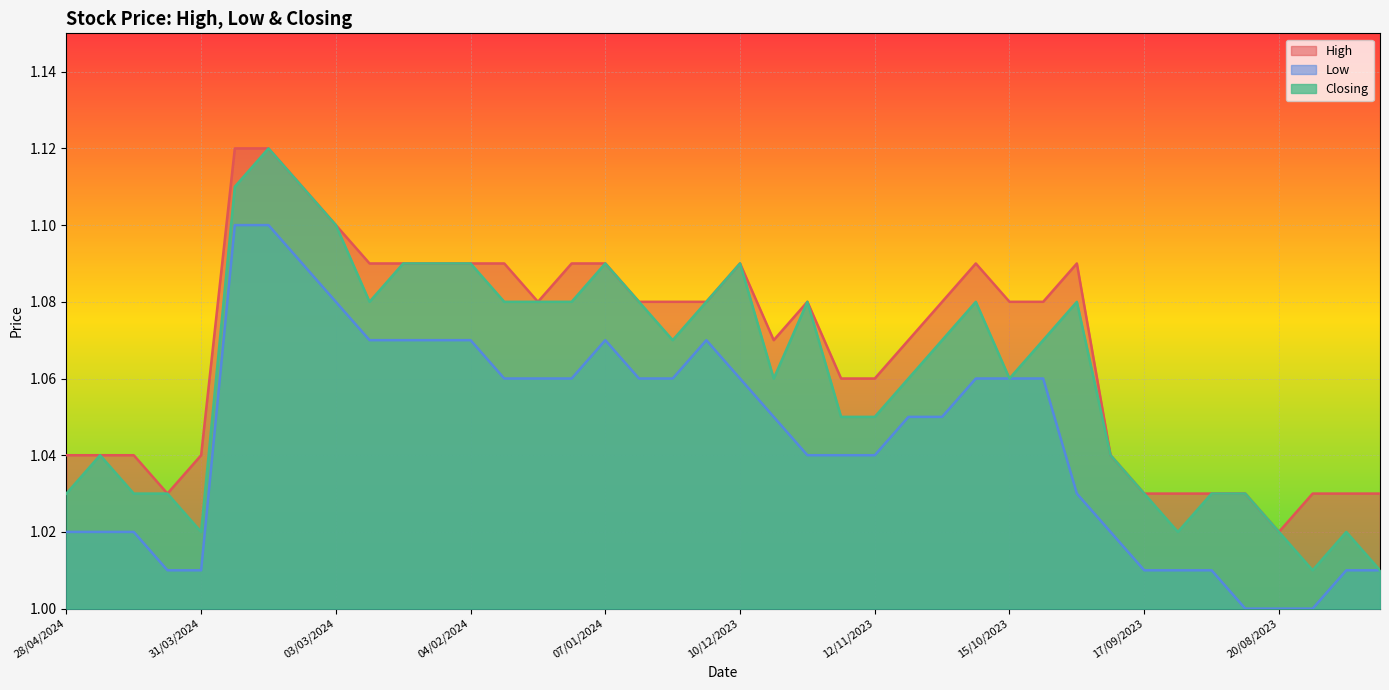

Reading right to left, transcribe all the data shown in this chart.

High: 30/07/2023=1.0	06/08/2023=1.0	13/08/2023=1.0	20/08/2023=1.0	27/08/2023=1.0	03/09/2023=1.0	10/09/2023=1.0	17/09/2023=1.0	24/09/2023=1.0	01/10/2023=1.1	08/10/2023=1.1	15/10/2023=1.1	22/10/2023=1.1	29/10/2023=1.1	05/11/2023=1.1	12/11/2023=1.1	19/11/2023=1.1	26/11/2023=1.1	03/12/2023=1.1	10/12/2023=1.1	17/12/2023=1.1	24/12/2023=1.1	31/12/2023=1.1	07/01/2024=1.1	14/01/2024=1.1	21/01/2024=1.1	28/01/2024=1.1	04/02/2024=1.1	11/02/2024=1.1	18/02/2024=1.1	25/02/2024=1.1	03/03/2024=1.1	10/03/2024=1.1	17/03/2024=1.1	24/03/2024=1.1	31/03/2024=1.0	07/04/2024=1.0	14/04/2024=1.0	21/04/2024=1.0	28/04/2024=1.0
Low: 30/07/2023=1.0	06/08/2023=1.0	13/08/2023=1.0	20/08/2023=1.0	27/08/2023=1.0	03/09/2023=1.0	10/09/2023=1.0	17/09/2023=1.0	24/09/2023=1.0	01/10/2023=1.0	08/10/2023=1.1	15/10/2023=1.1	22/10/2023=1.1	29/10/2023=1.1	05/11/2023=1.1	12/11/2023=1.0	19/11/2023=1.0	26/11/2023=1.0	03/12/2023=1.1	10/12/2023=1.1	17/12/2023=1.1	24/12/2023=1.1	31/12/2023=1.1	07/01/2024=1.1	14/01/2024=1.1	21/01/2024=1.1	28/01/2024=1.1	04/02/2024=1.1	11/02/2024=1.1	18/02/2024=1.1	25/02/2024=1.1	03/03/2024=1.1	10/03/2024=1.1	17/03/2024=1.1	24/03/2024=1.1	31/03/2024=1.0	07/04/2024=1.0	14/04/2024=1.0	21/04/2024=1.0	28/04/2024=1.0
Closing: 30/07/2023=1.0	06/08/2023=1.0	13/08/2023=1.0	20/08/2023=1.0	27/08/2023=1.0	03/09/2023=1.0	10/09/2023=1.0	17/09/2023=1.0	24/09/2023=1.0	01/10/2023=1.1	08/10/2023=1.1	15/10/2023=1.1	22/10/2023=1.1	29/10/2023=1.1	05/11/2023=1.1	12/11/2023=1.1	19/11/2023=1.1	26/11/2023=1.1	03/12/2023=1.1	10/12/2023=1.1	17/12/2023=1.1	24/12/2023=1.1	31/12/2023=1.1	07/01/2024=1.1	14/01/2024=1.1	21/01/2024=1.1	28/01/2024=1.1	04/02/2024=1.1	11/02/2024=1.1	18/02/2024=1.1	25/02/2024=1.1	03/03/2024=1.1	10/03/2024=1.1	17/03/2024=1.1	24/03/2024=1.1	31/03/2024=1.0	07/04/2024=1.0	14/04/2024=1.0	21/04/2024=1.0	28/04/2024=1.0